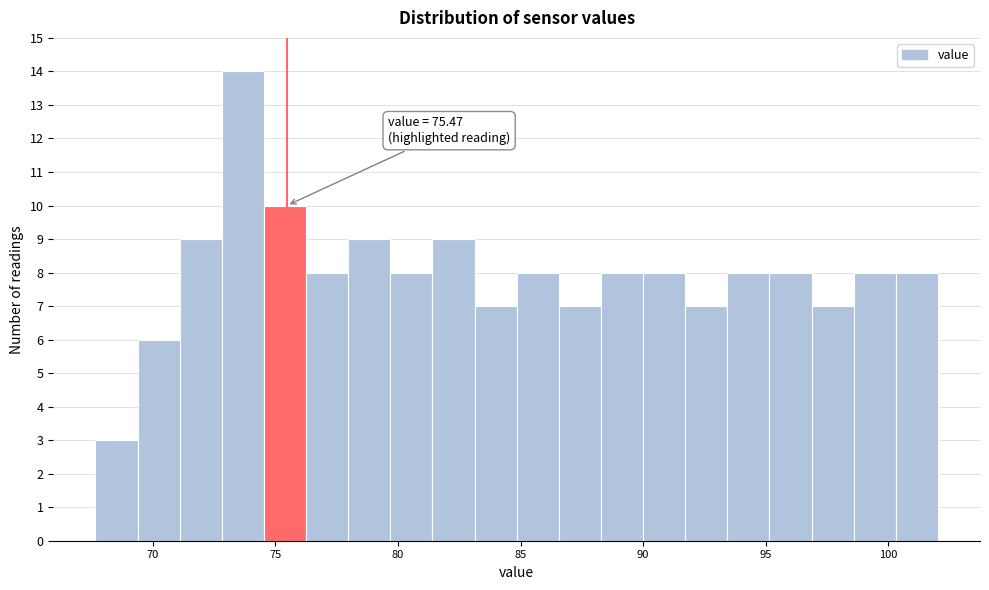

Around what value on the x-axis is the tallest bar? Give the approximate position of its centre, as read against the axis.

73.5